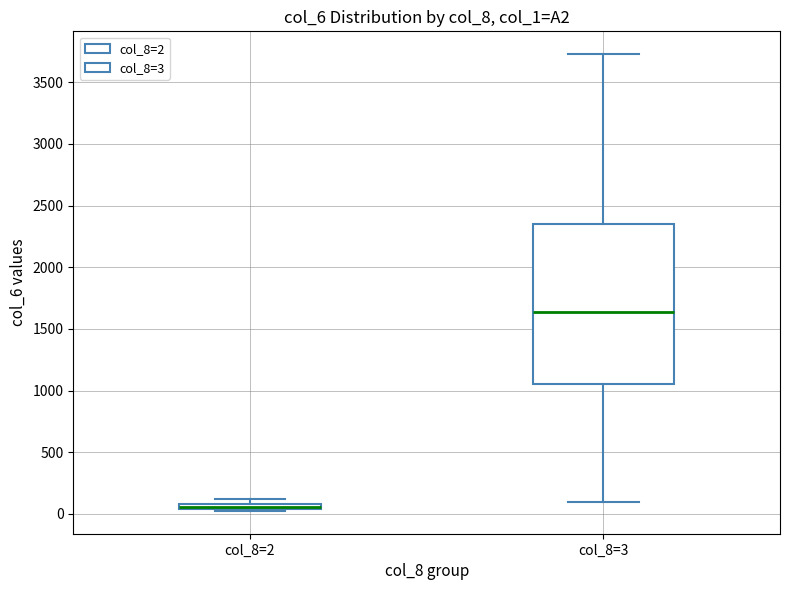

Which box has the lowest median line?

col_8=2